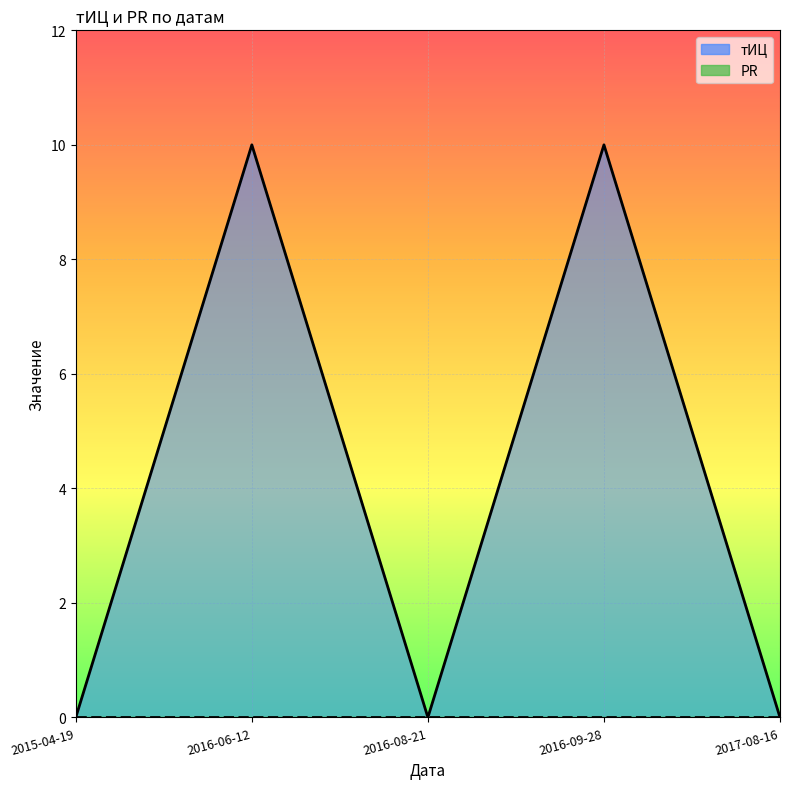

What is the average value?

4